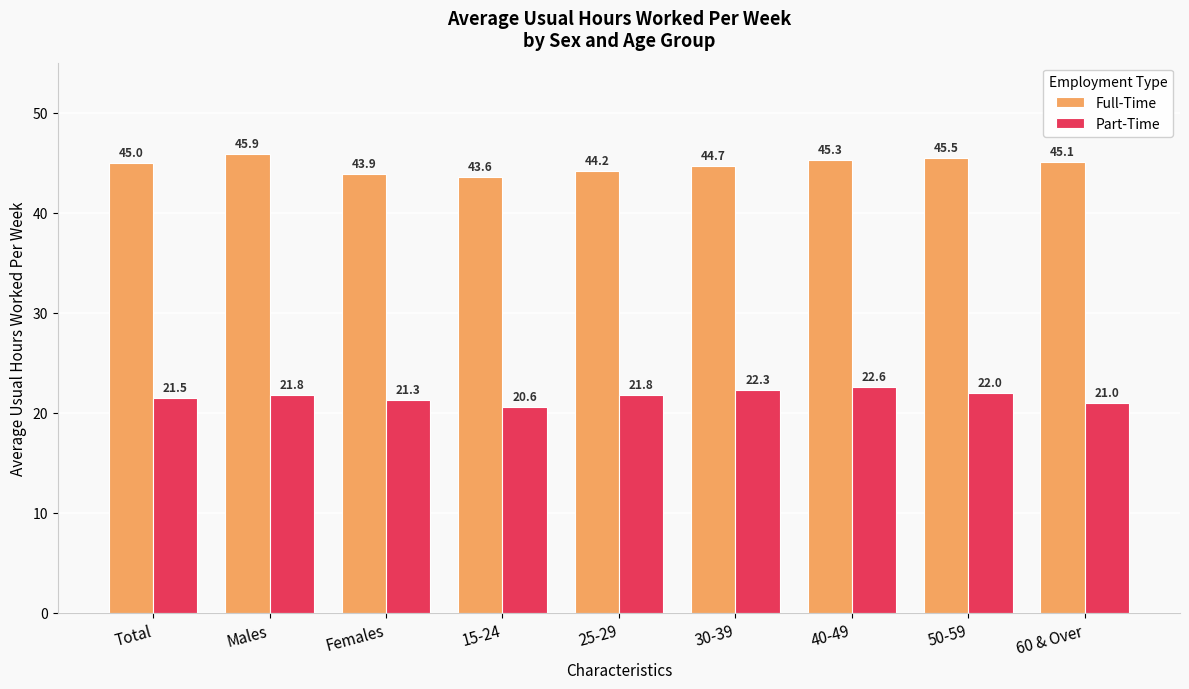

What is the difference between the Full-Time values at Females and 15-24?

0.3